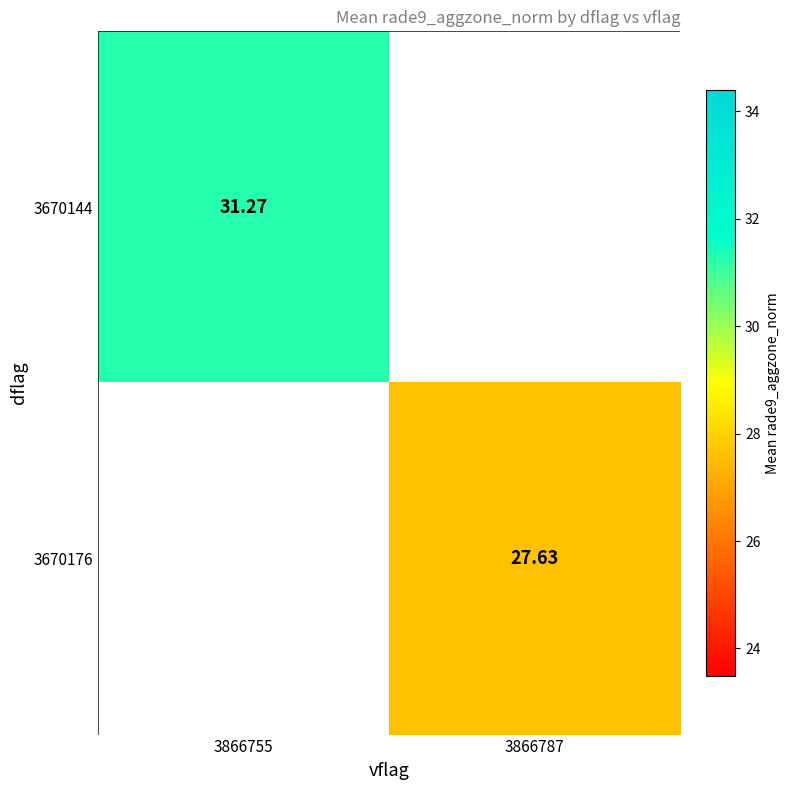

At which label is 3670144 closest to 31?

3866755